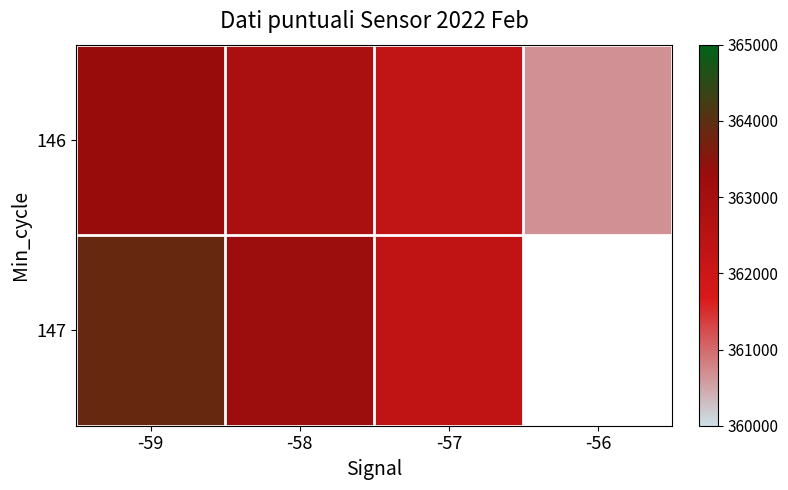

The 146 series shows 219690.0 at -58. True or false?

False